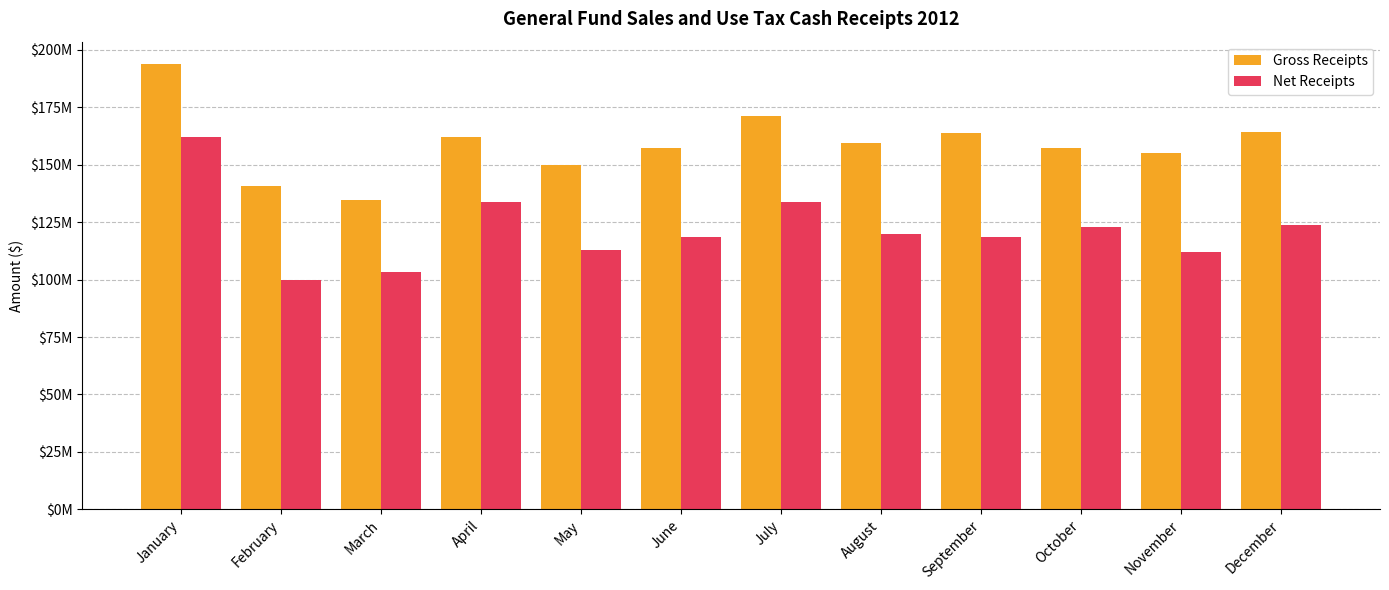

What are all the series names shown in the legend?

Gross Receipts, Net Receipts